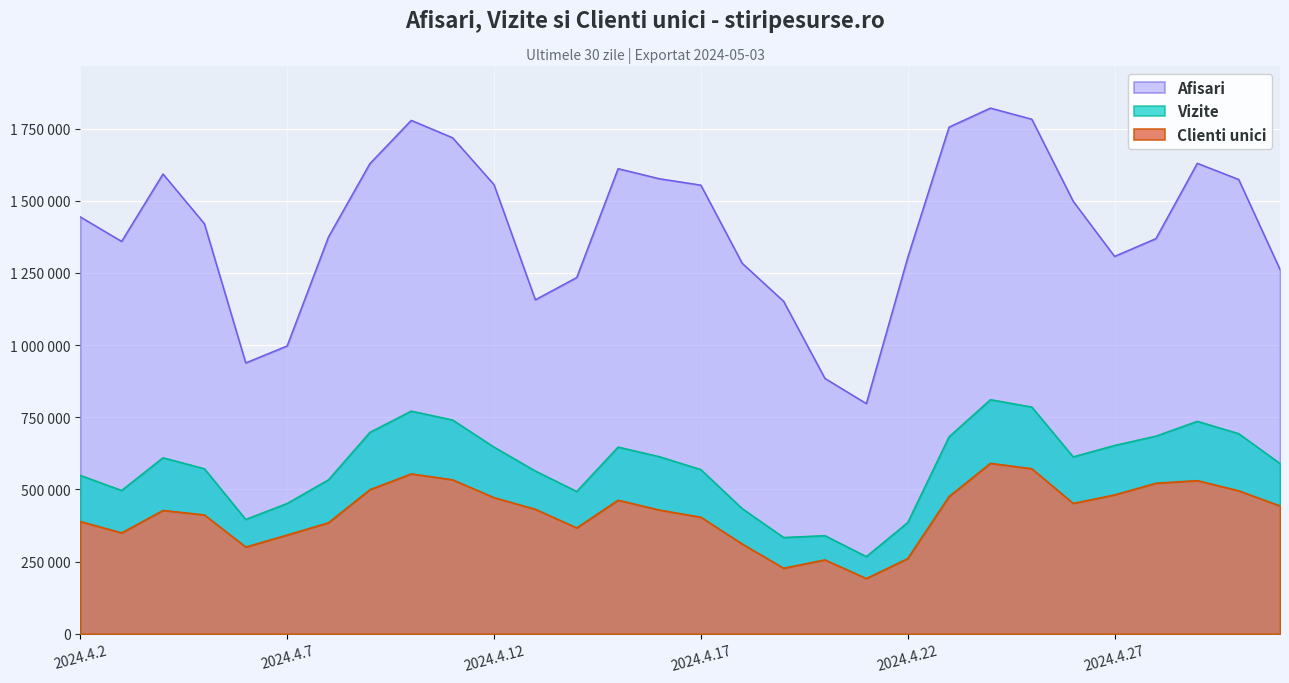

Reading right to left, transcribe all the data shown in this chart.

Clienti unici: 2024.5.1=443109	2024.4.30=495551	2024.4.29=530833	2024.4.28=521687	2024.4.27=481371	2024.4.26=451839	2024.4.25=572018	2024.4.24=590636	2024.4.23=475779	2024.4.22=260714	2024.4.21=191666	2024.4.20=256257	2024.4.19=227375	2024.4.18=311260	2024.4.17=404054	2024.4.16=428724	2024.4.15=462976	2024.4.14=367001	2024.4.13=431474	2024.4.12=471945	2024.4.11=533562	2024.4.10=554102	2024.4.9=499435	2024.4.8=384922	2024.4.7=342266	2024.4.6=300757	2024.4.5=411981	2024.4.4=427457	2024.4.3=349788	2024.4.2=389097
Vizite: 2024.5.1=589885	2024.4.30=693415	2024.4.29=736203	2024.4.28=684805	2024.4.27=652548	2024.4.26=612935	2024.4.25=785506	2024.4.24=811111	2024.4.23=682589	2024.4.22=385324	2024.4.21=267610	2024.4.20=340036	2024.4.19=333708	2024.4.18=433690	2024.4.17=568940	2024.4.16=613565	2024.4.15=647014	2024.4.14=493173	2024.4.13=564022	2024.4.12=646867	2024.4.11=740679	2024.4.10=771517	2024.4.9=697736	2024.4.8=533500	2024.4.7=451566	2024.4.6=396200	2024.4.5=571821	2024.4.4=609939	2024.4.3=496705	2024.4.2=548874
Afisari: 2024.5.1=1261787	2024.4.30=1573880	2024.4.29=1629830	2024.4.28=1368952	2024.4.27=1307371	2024.4.26=1498392	2024.4.25=1782549	2024.4.24=1821081	2024.4.23=1755208	2024.4.22=1303234	2024.4.21=797531	2024.4.20=884628	2024.4.19=1151969	2024.4.18=1283523	2024.4.17=1554247	2024.4.16=1576296	2024.4.15=1611276	2024.4.14=1234223	2024.4.13=1156981	2024.4.12=1556133	2024.4.11=1718341	2024.4.10=1778607	2024.4.9=1628707	2024.4.8=1374819	2024.4.7=997147	2024.4.6=938387	2024.4.5=1420590	2024.4.4=1592794	2024.4.3=1359287	2024.4.2=1444207